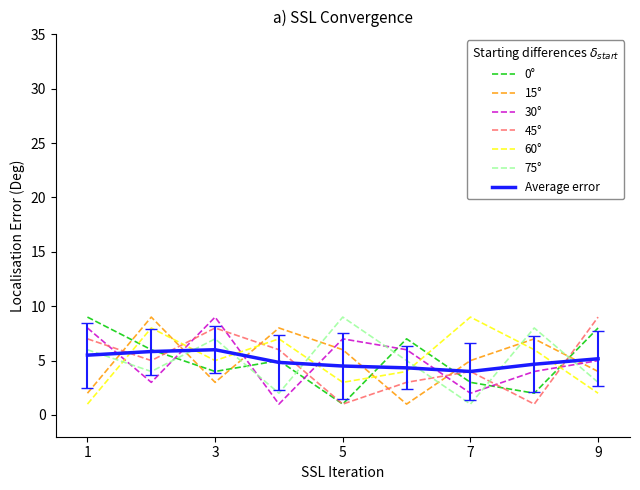

After their last crossing, which series has the higher values: Average error or 60°?

Average error